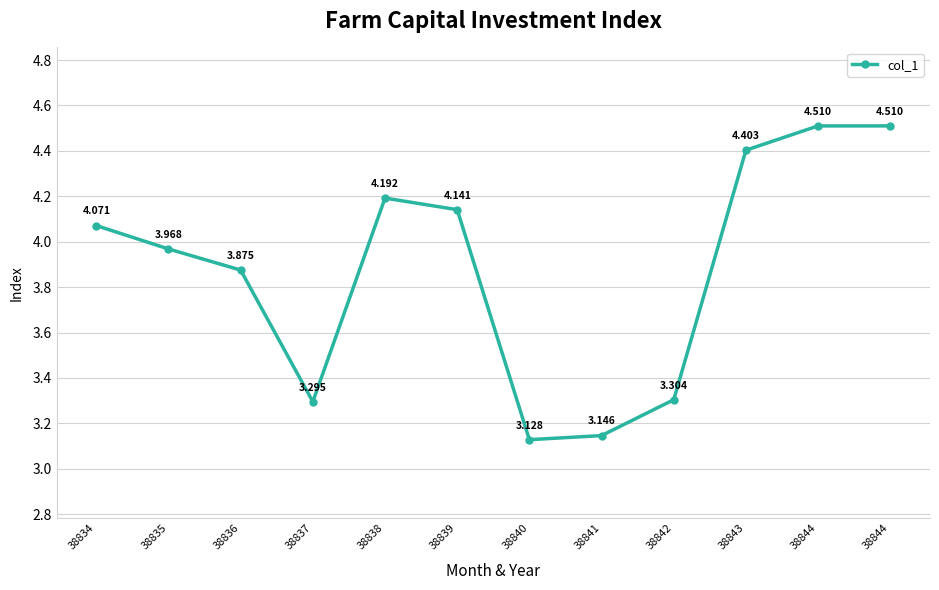

True or false: the data shows 4.0 at 38835.

True